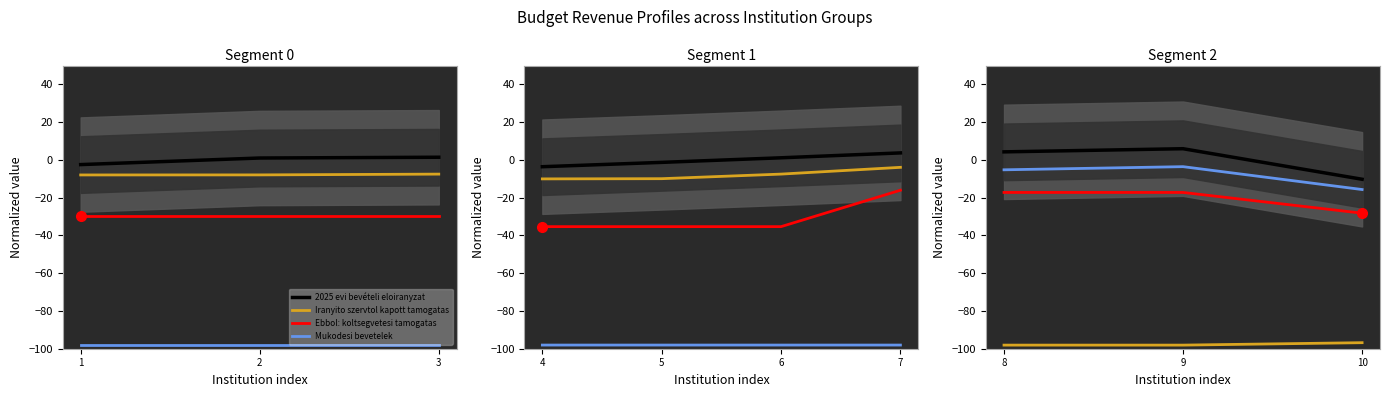

At which category does the chart reach its minimum across all series?

8